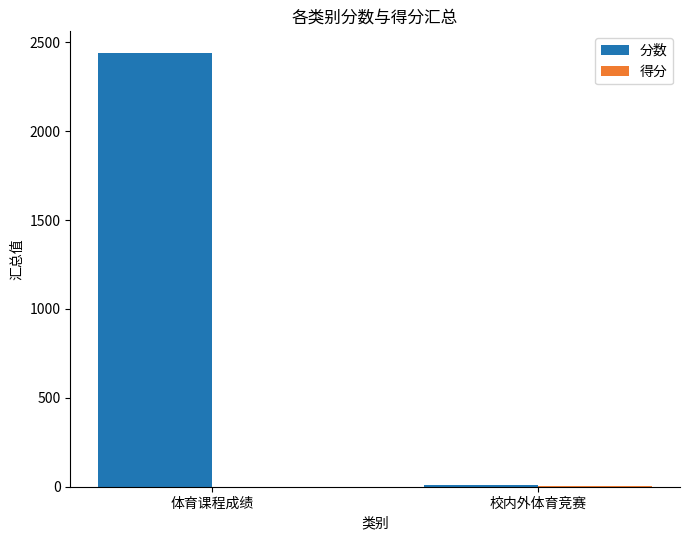

Which category has the highest value across all series?

体育课程成绩